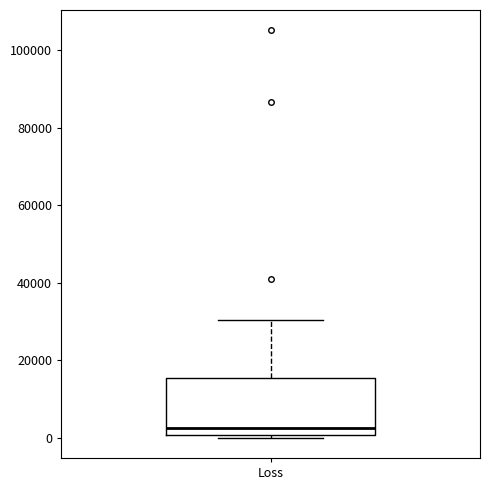

Read this box plot against the y-axis: the position of the median line, the range covered by the box, and the ends of both whiskers. The values are not printed on the chart, so give them approximately, as read against the axis.

median 2000, box 0 to 16000, whiskers 0 (just below the box's lower edge) to 30000